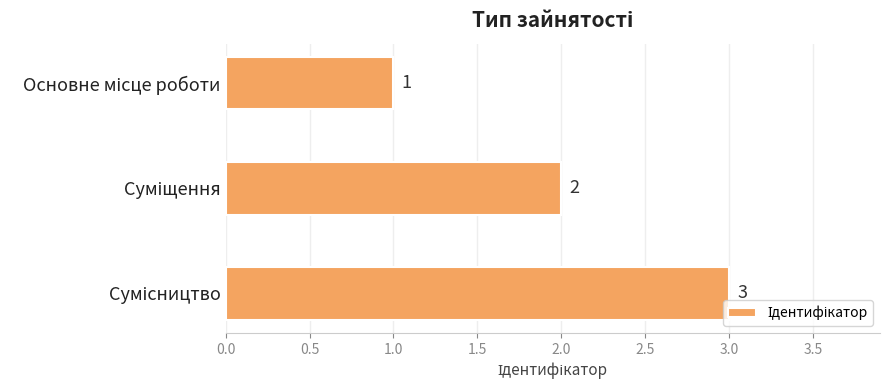

What is the greatest value displayed?

3